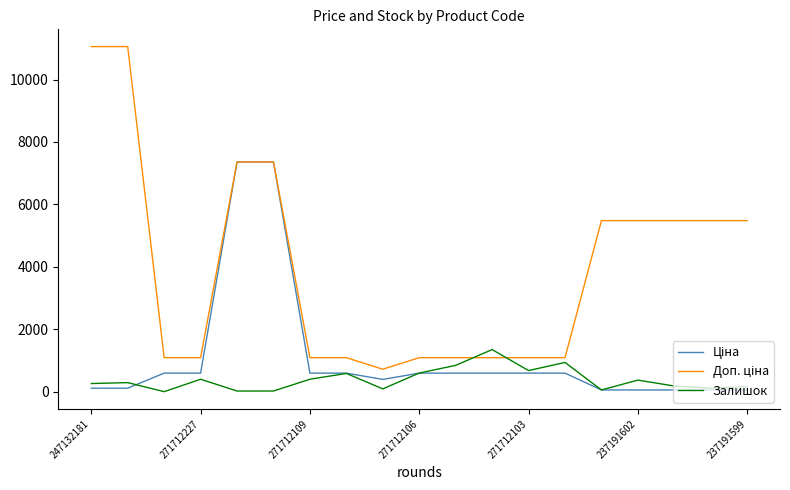

What is the average value of the Доп. ціна series?

3934.1